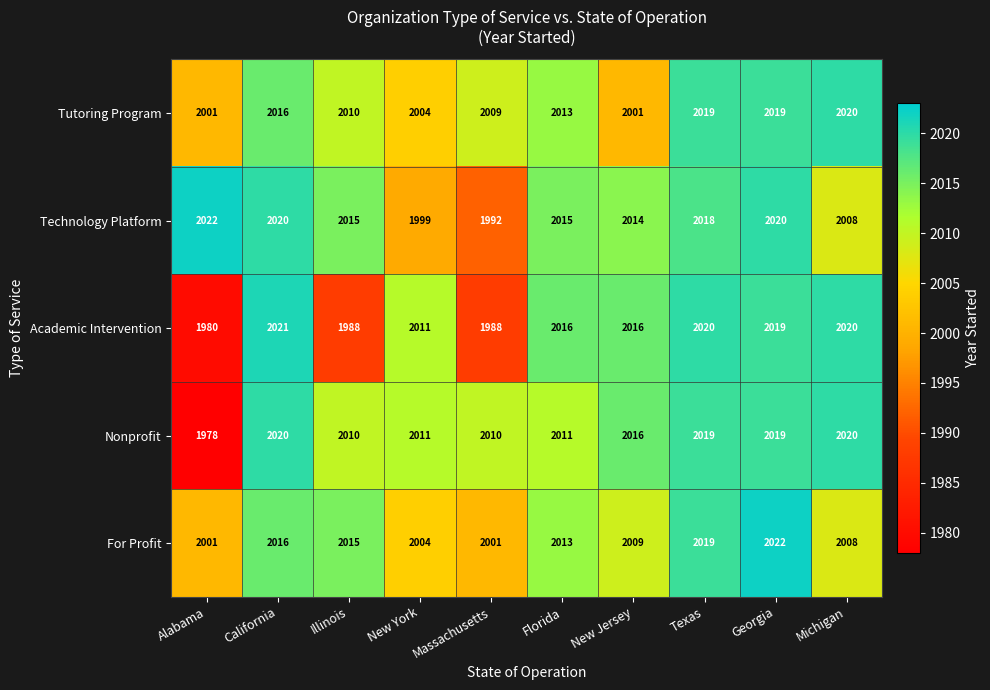

The value of Tutoring Program at Michigan is 2020. True or false?

True